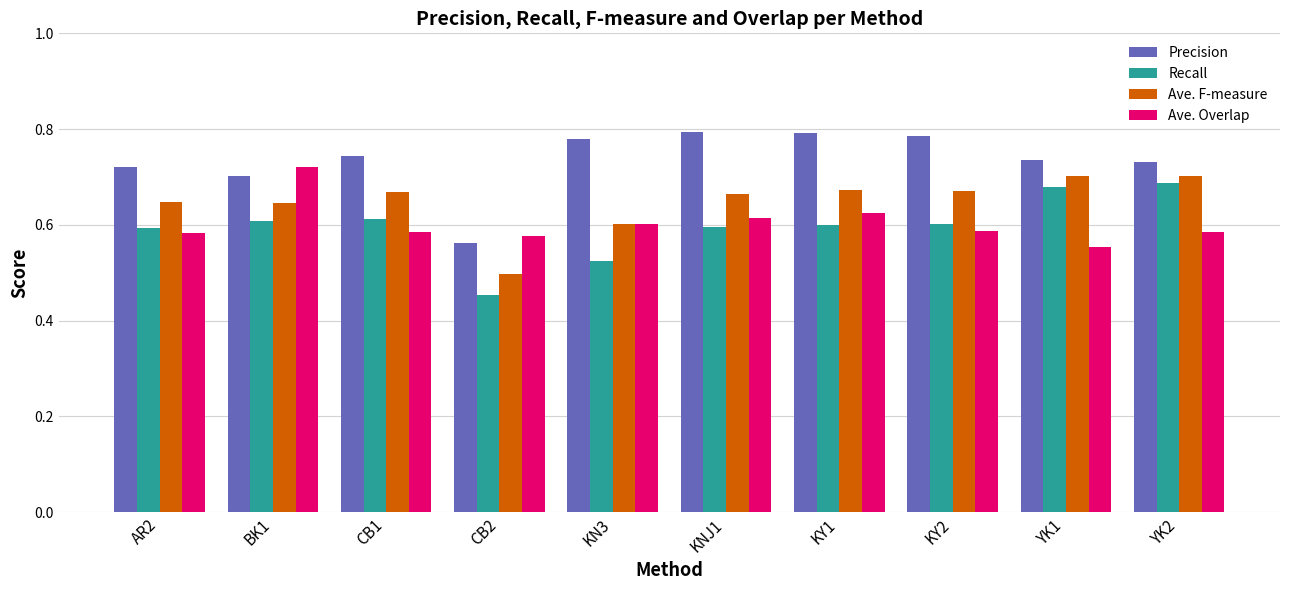

How many Ave. F-measure values are between 0 and 1?

10